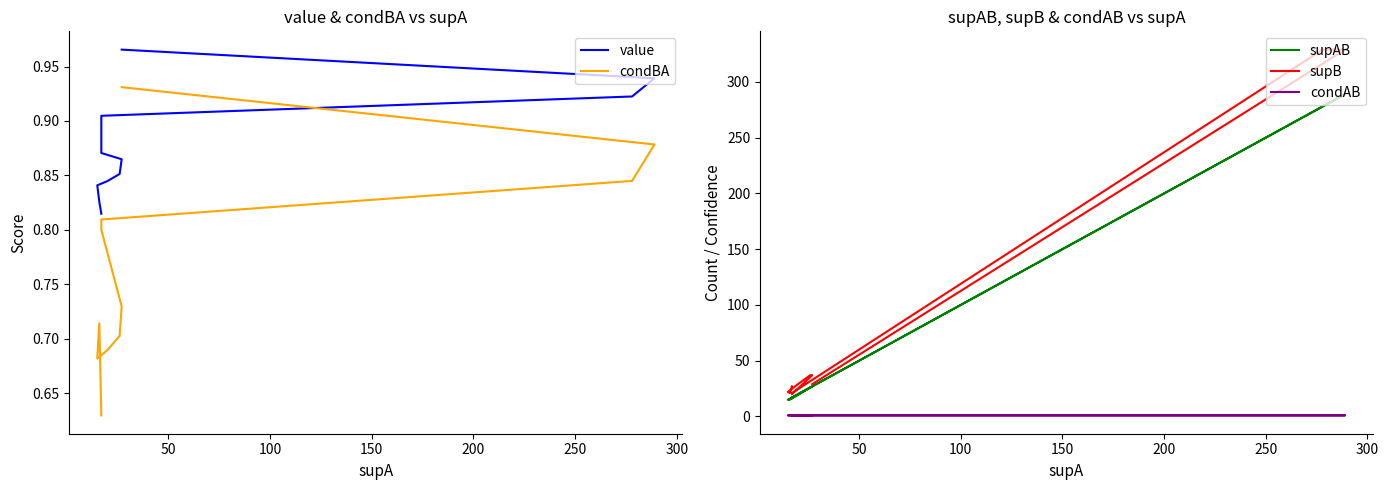

List the series in order of their peak value, lowest first.

condBA, value, condAB, supAB, supB